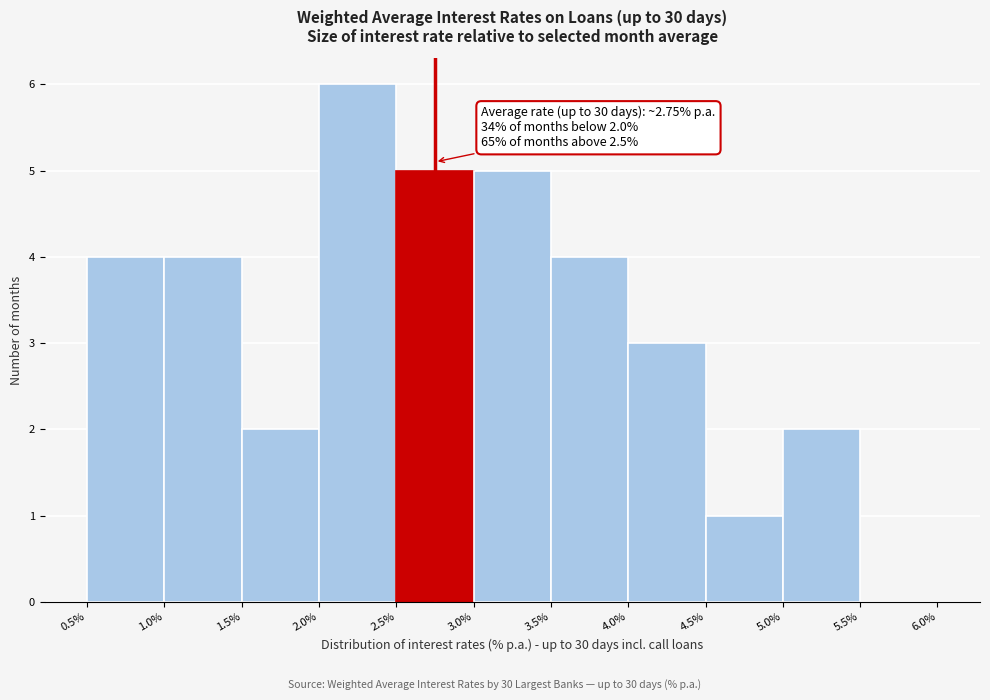

Over which range of the x-axis is the bar tallest?

2.0% to 2.5%